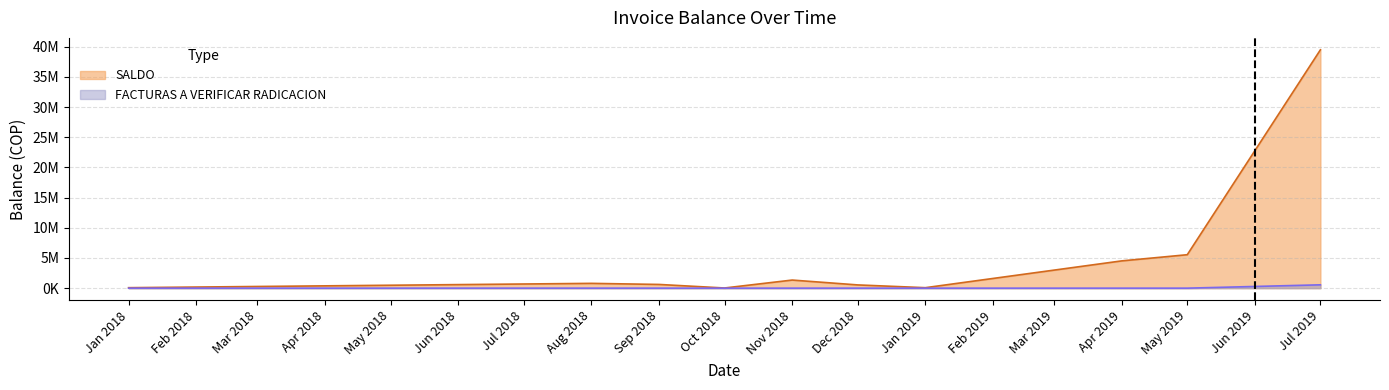

The FACTURAS A VERIFICAR RADICACION series shows 0 at 2019-04. True or false?

True